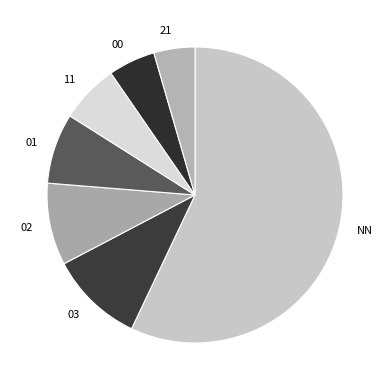

Between 21 and 00, which is larger?

00